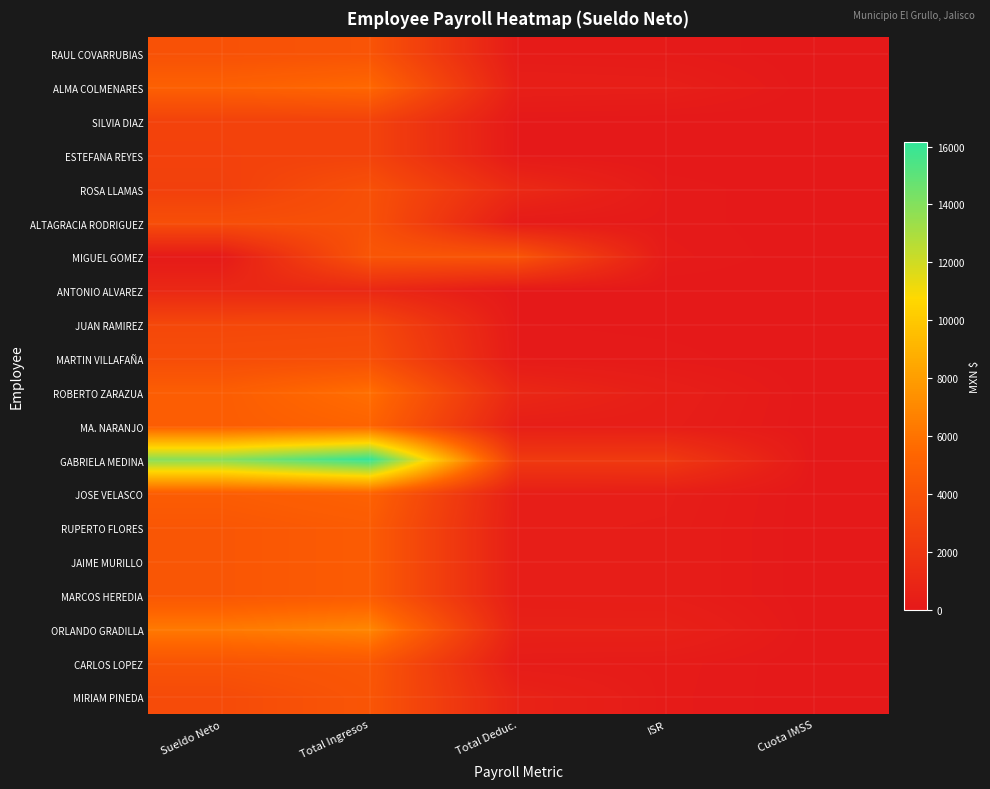

Reading left to right, what are all the values shown in this chart?

RAUL COVARRUBIAS: Sueldo Neto=3954.9	Total Ingresos=4122.1	Total Deduc.=167.2	ISR=127.2	Cuota IMSS=0.0
ALMA COLMENARES: Sueldo Neto=5008.9	Total Ingresos=5446.7	Total Deduc.=437.8	ISR=386.8	Cuota IMSS=0.0
SILVIA DIAZ: Sueldo Neto=2911.3	Total Ingresos=2940.3	Total Deduc.=29.0	ISR=0.0	Cuota IMSS=0.0
ESTEFANA REYES: Sueldo Neto=2896.3	Total Ingresos=2940.3	Total Deduc.=44.0	ISR=0.0	Cuota IMSS=0.0
ROSA LLAMAS: Sueldo Neto=2750.1	Total Ingresos=3894.7	Total Deduc.=1144.6	ISR=106.6	Cuota IMSS=0.0
ALTAGRACIA RODRIGUEZ: Sueldo Neto=3750.1	Total Ingresos=3894.7	Total Deduc.=144.6	ISR=106.6	Cuota IMSS=0.0
MIGUEL GOMEZ: Sueldo Neto=96.5	Total Ingresos=4253.4	Total Deduc.=4156.8	ISR=156.8	Cuota IMSS=0.0
ANTONIO ALVAREZ: Sueldo Neto=1059.3	Total Ingresos=1059.3	Total Deduc.=0.0	ISR=0.0	Cuota IMSS=0.0
JUAN RAMIREZ: Sueldo Neto=3257.9	Total Ingresos=3325.7	Total Deduc.=67.8	ISR=34.8	Cuota IMSS=0.0
MARTIN VILLAFAÑA: Sueldo Neto=3625.4	Total Ingresos=3756.4	Total Deduc.=131.1	ISR=94.1	Cuota IMSS=0.0
ROBERTO ZARAZUA: Sueldo Neto=4789.1	Total Ingresos=5790.8	Total Deduc.=1001.7	ISR=432.7	Cuota IMSS=0.0
MA. NARANJO: Sueldo Neto=4793.5	Total Ingresos=5194.7	Total Deduc.=401.2	ISR=353.2	Cuota IMSS=0.0
GABRIELA MEDINA: Sueldo Neto=13881.6	Total Ingresos=16150.9	Total Deduc.=2269.2	ISR=2269.2	Cuota IMSS=0.0
JOSE VELASCO: Sueldo Neto=4712.8	Total Ingresos=5102.0	Total Deduc.=389.2	ISR=341.2	Cuota IMSS=0.0
RUPERTO FLORES: Sueldo Neto=4321.6	Total Ingresos=4667.4	Total Deduc.=345.8	ISR=301.8	Cuota IMSS=0.0
JAIME MURILLO: Sueldo Neto=4321.6	Total Ingresos=4667.4	Total Deduc.=345.8	ISR=301.8	Cuota IMSS=0.0
MARCOS HEREDIA: Sueldo Neto=4321.6	Total Ingresos=4667.4	Total Deduc.=345.8	ISR=301.8	Cuota IMSS=0.0
ORLANDO GRADILLA: Sueldo Neto=6312.2	Total Ingresos=6909.6	Total Deduc.=597.4	ISR=597.4	Cuota IMSS=0.0
CARLOS LOPEZ: Sueldo Neto=4157.4	Total Ingresos=4366.5	Total Deduc.=209.1	ISR=167.1	Cuota IMSS=0.0
MIRIAM PINEDA: Sueldo Neto=3526.7	Total Ingresos=4221.7	Total Deduc.=695.0	ISR=154.0	Cuota IMSS=0.0